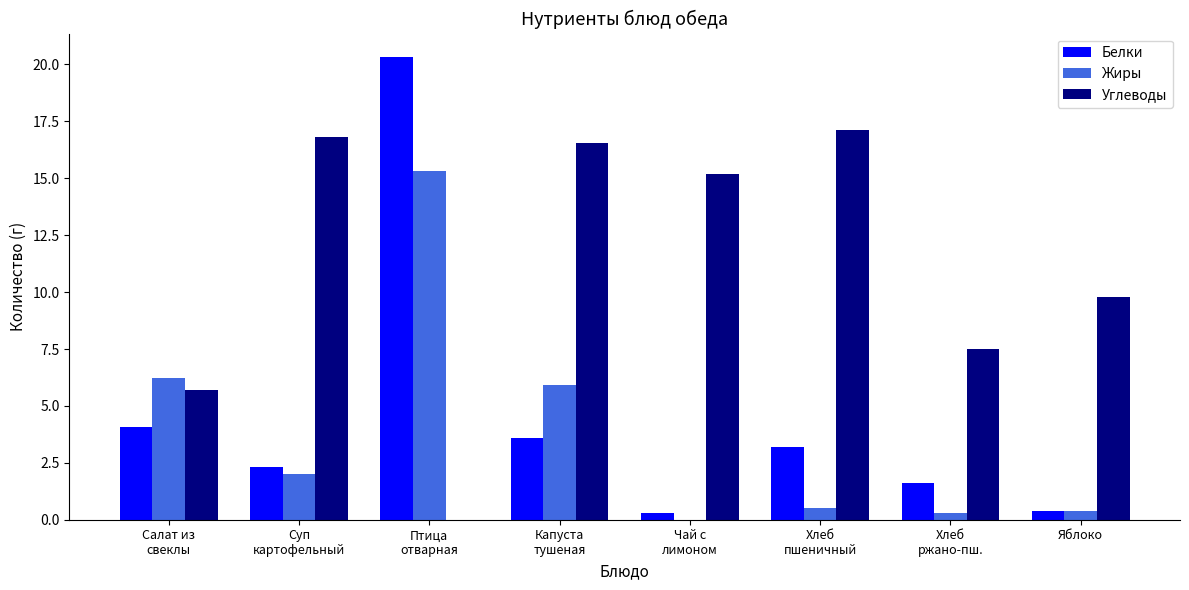

What is the highest value of the Жиры series?

15.3